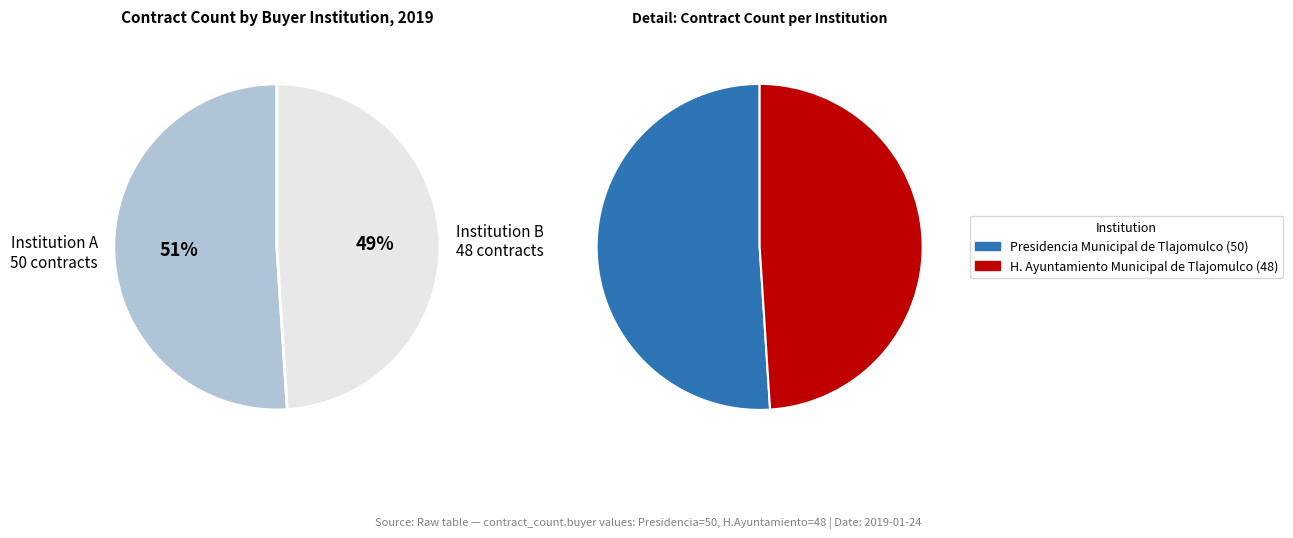

Which category has the biggest portion of the pie?

Presidencia Municipal de Tlajomulco